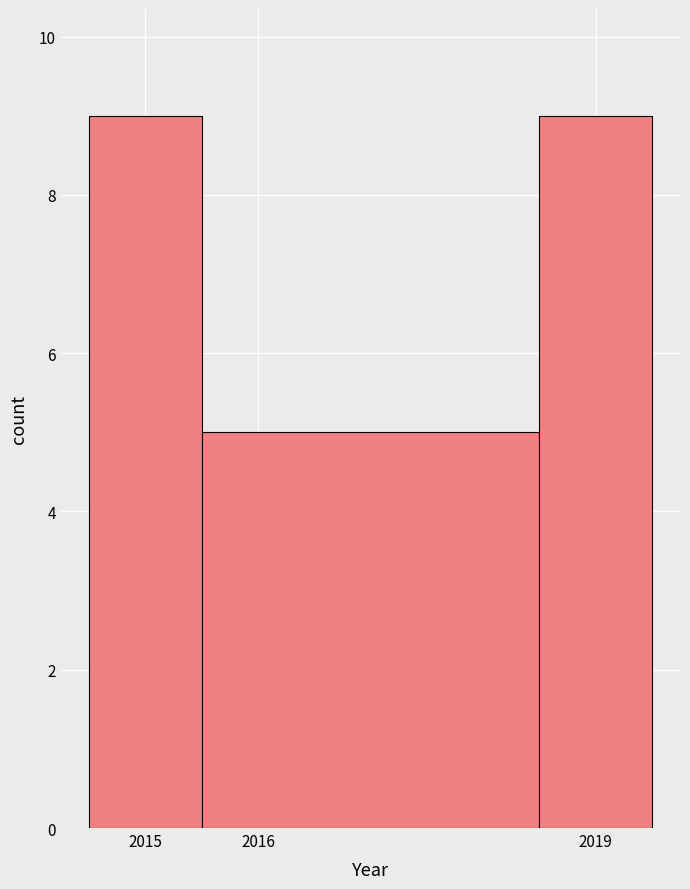

Reading left to right, list every bar in this chart as the range it spans on the x-axis followed by its height. The values are not printed on the chart, so give them approximately, as read against the axis.

2014.5 to 2015.5: 9
2015.5 to 2018.5: 5
2018.5 to 2019.5: 9